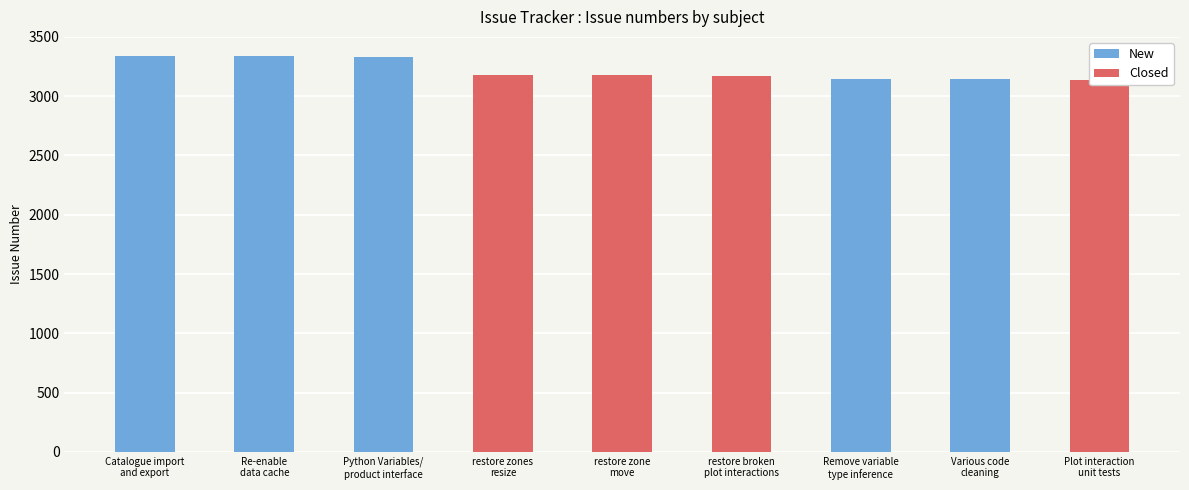

Which series has the largest total across all categories?

New